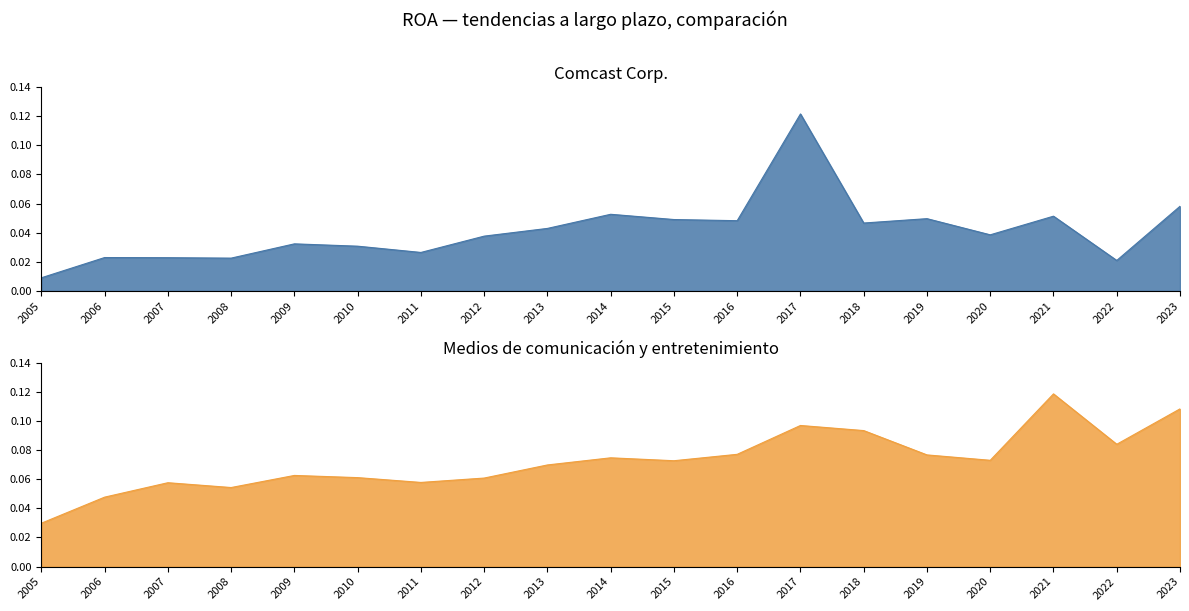

The Medios de comunicación y entretenimiento series shows 0.0 at 2009. True or false?

False